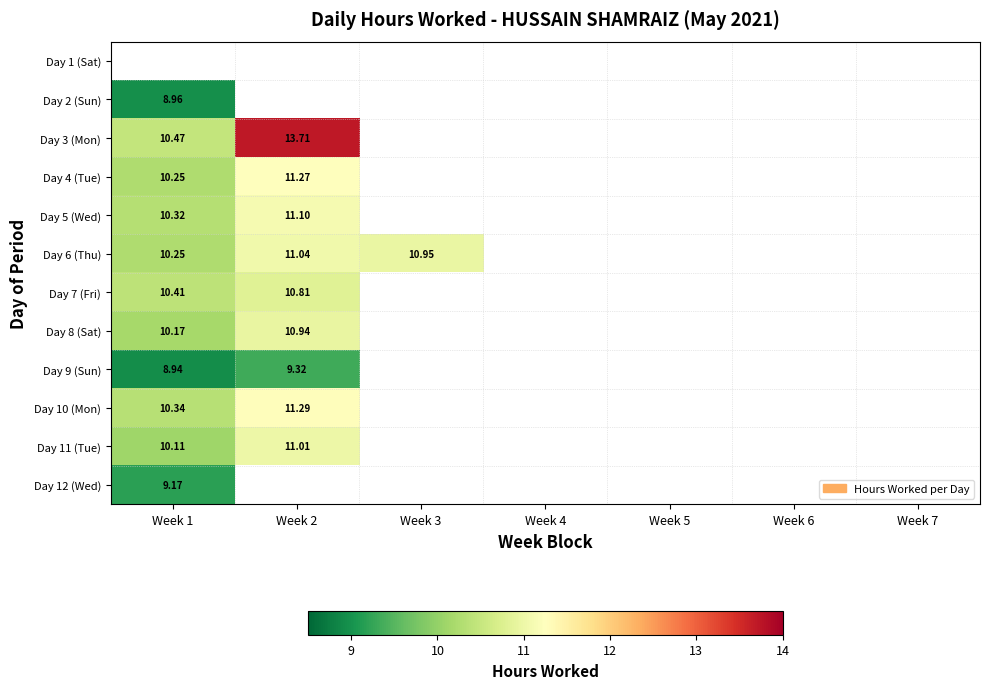

How many series are shown in this chart?

12